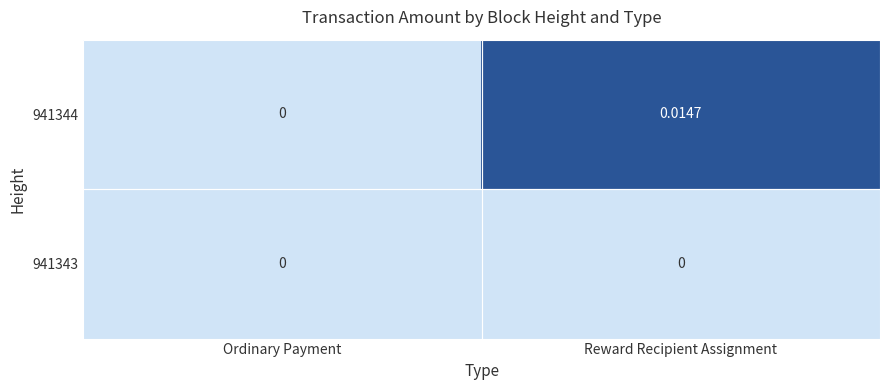

Where is 941344 nearest to the value 0?

Ordinary Payment